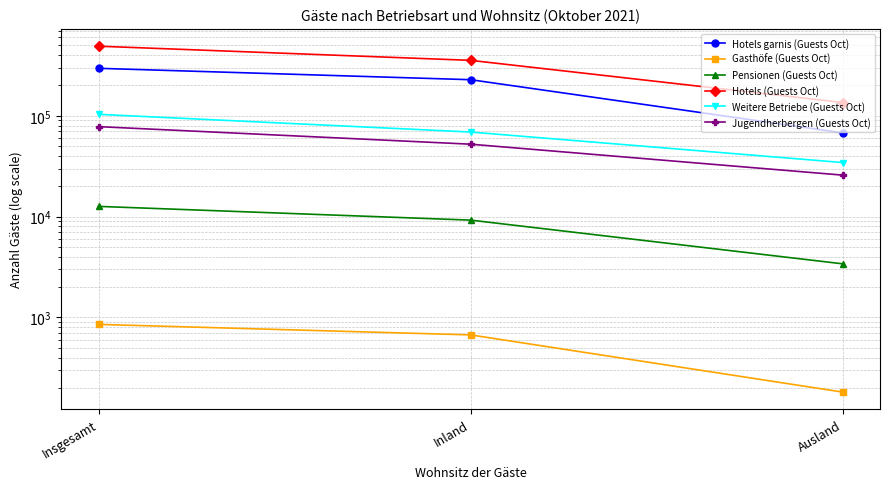

Between Insgesamt and Ausland, which is larger?

Insgesamt